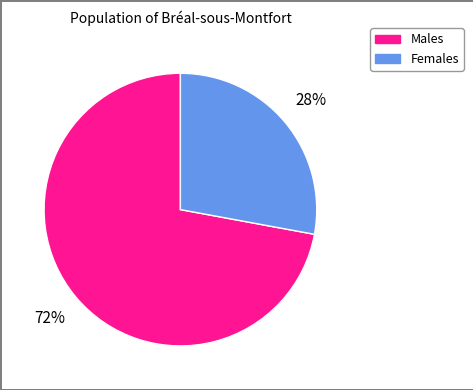

To the nearest percent, what is the difference between the largest and smallest slice percentages?

44%